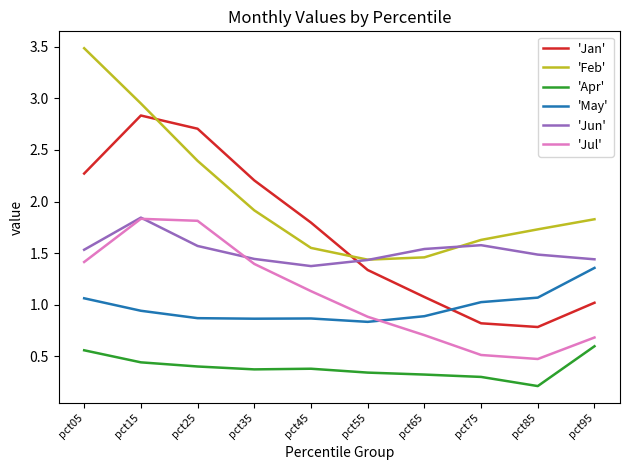

Is this an area chart (filled region under the line)?

No